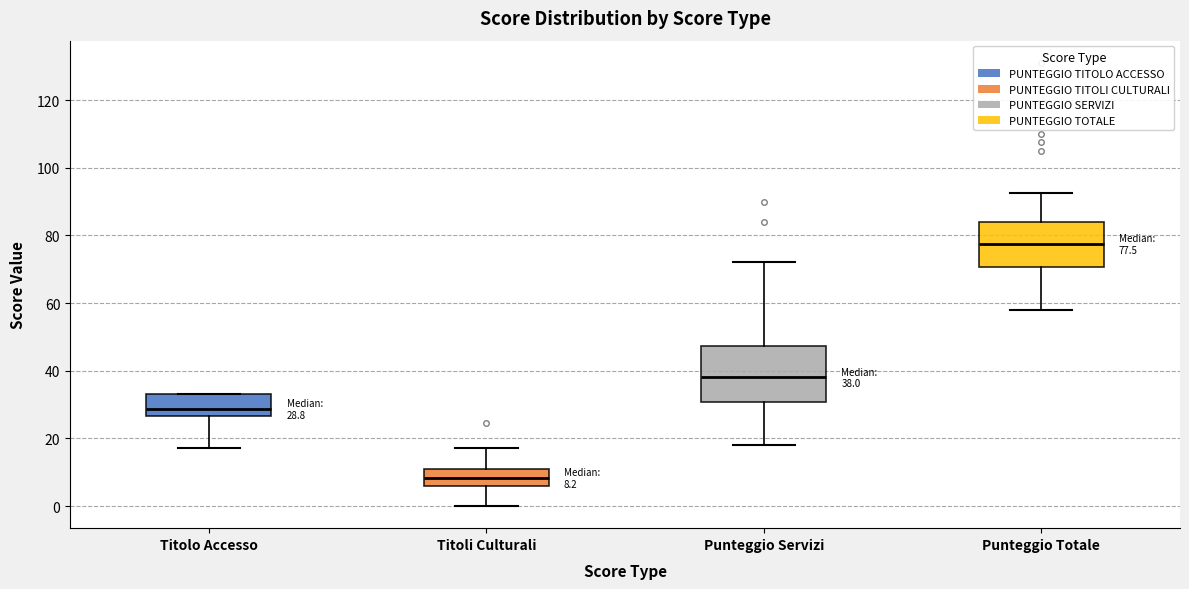

Comparing the boxes themselves (not the whiskers), which one is the tallest?

Punteggio Servizi